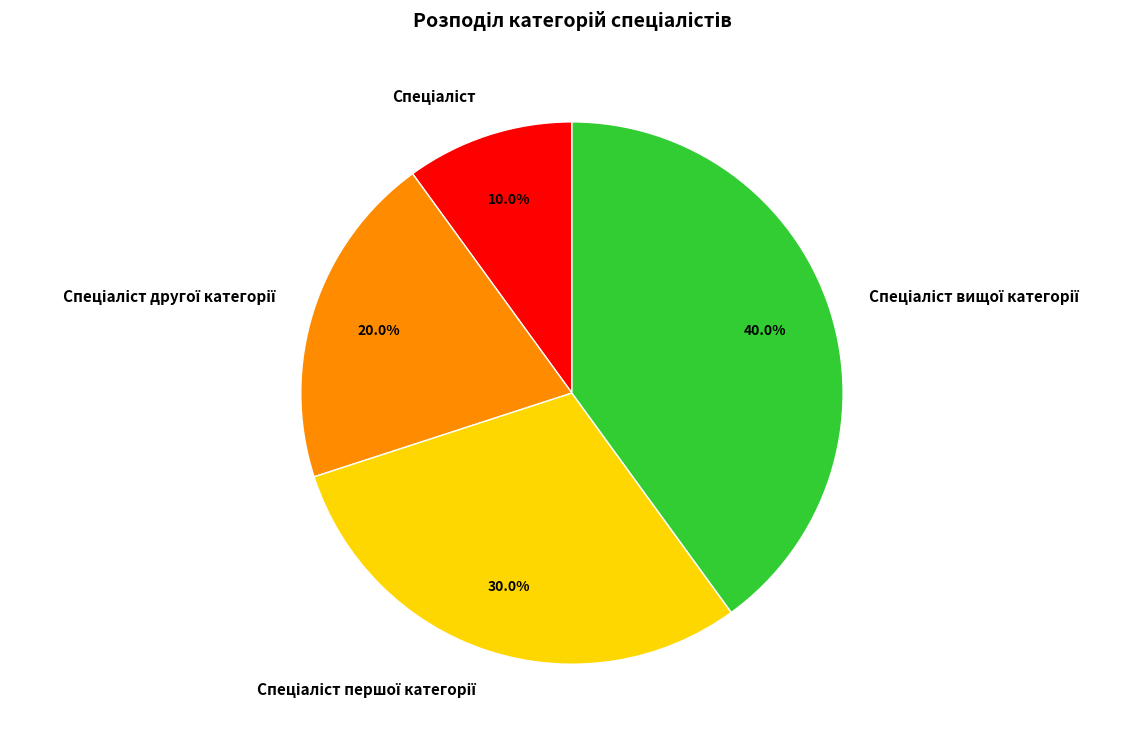

Is there any slice that represents more than half of the pie?

No